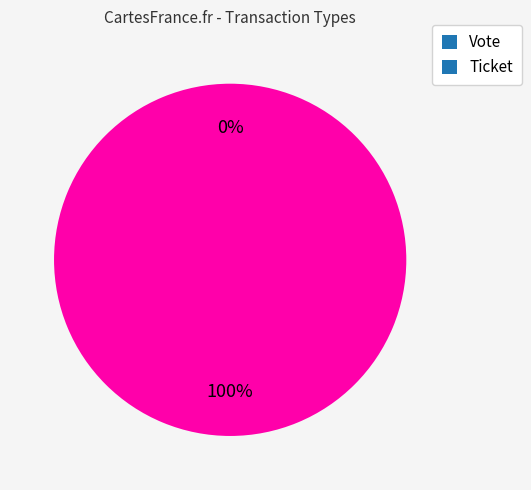

To the nearest percent, what is the difference between the largest and smallest slice percentages?

100%